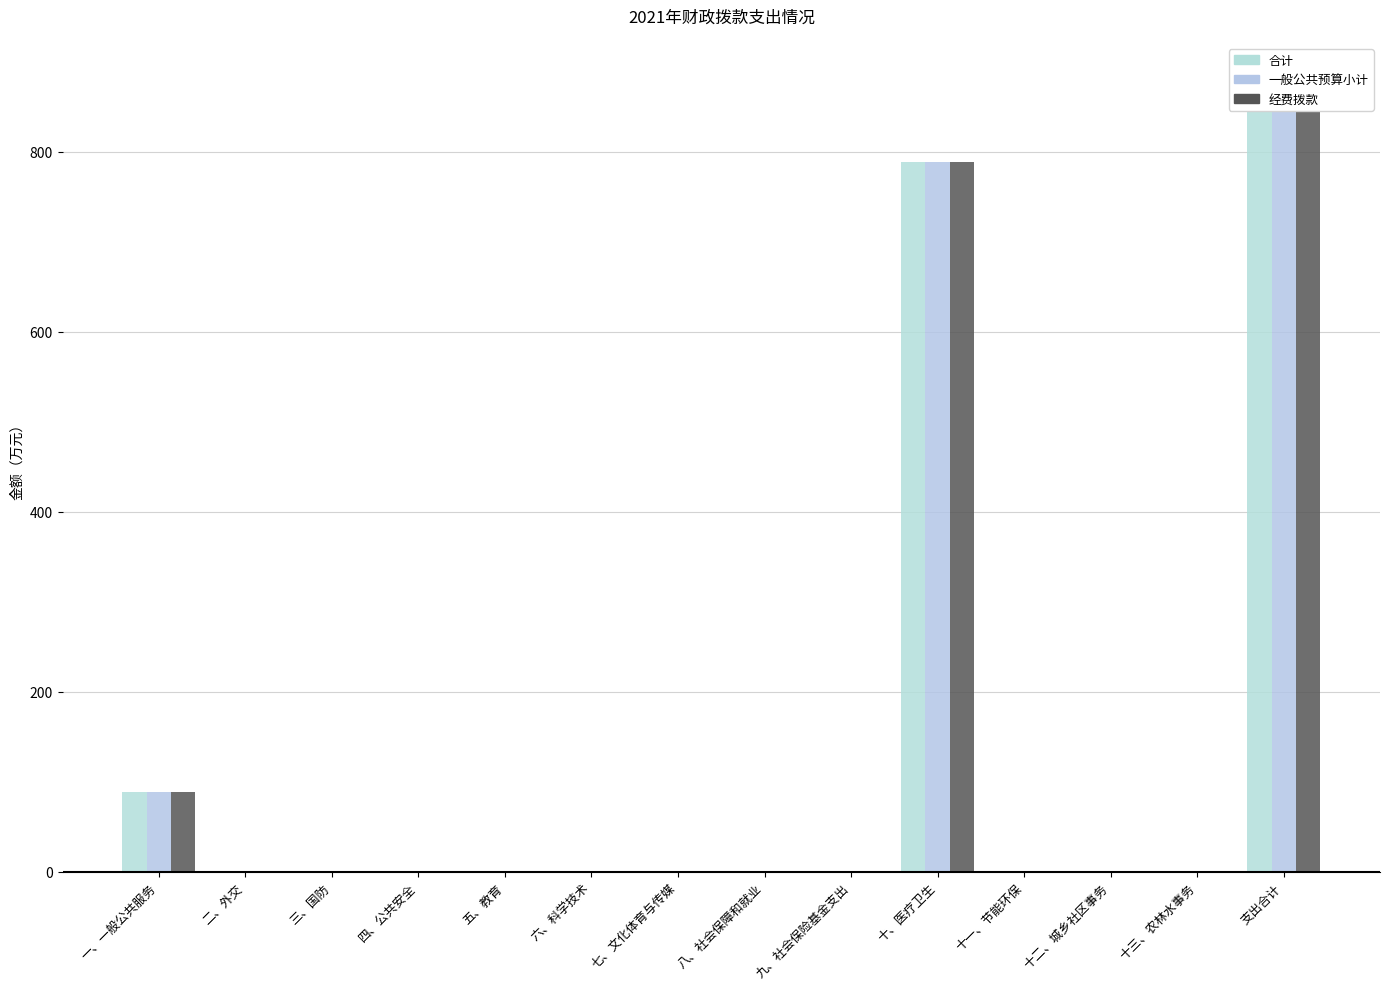

True or false: 经费拨款 has a value of 1286.8 at 支出合计.

False